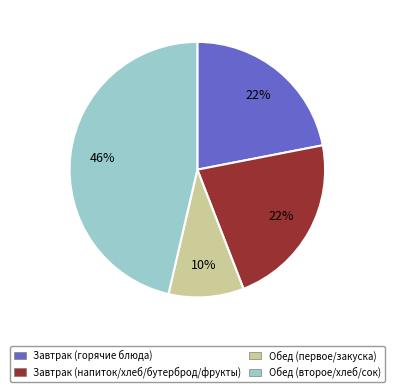

Combined, do Завтрак (горячие блюда) and Завтрак (напиток/хлеб/бутерброд/фрукты) account for over 50%?

No